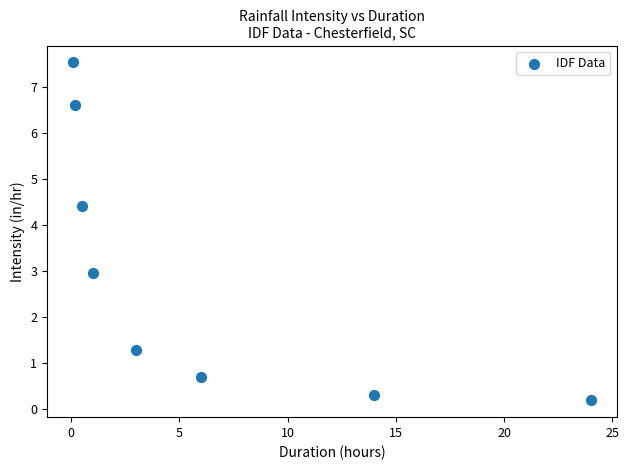

What is the average Y value?

3.0